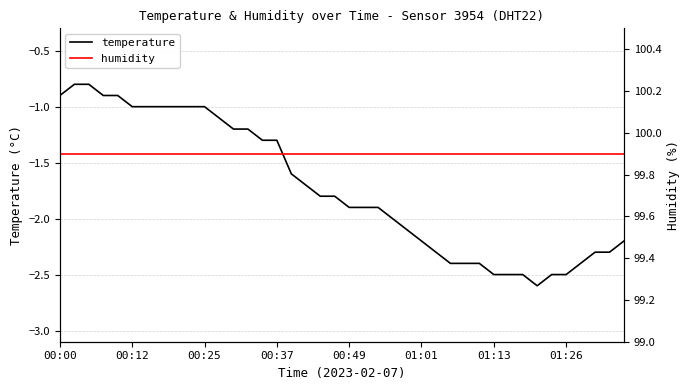

What is the maximum value for temperature?

-0.8